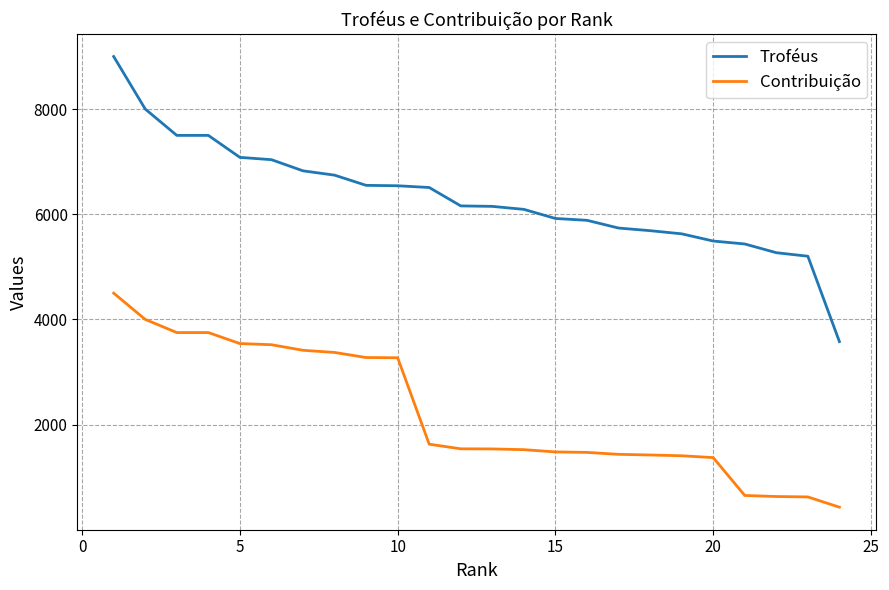

What is the maximum value shown in the chart?

9000